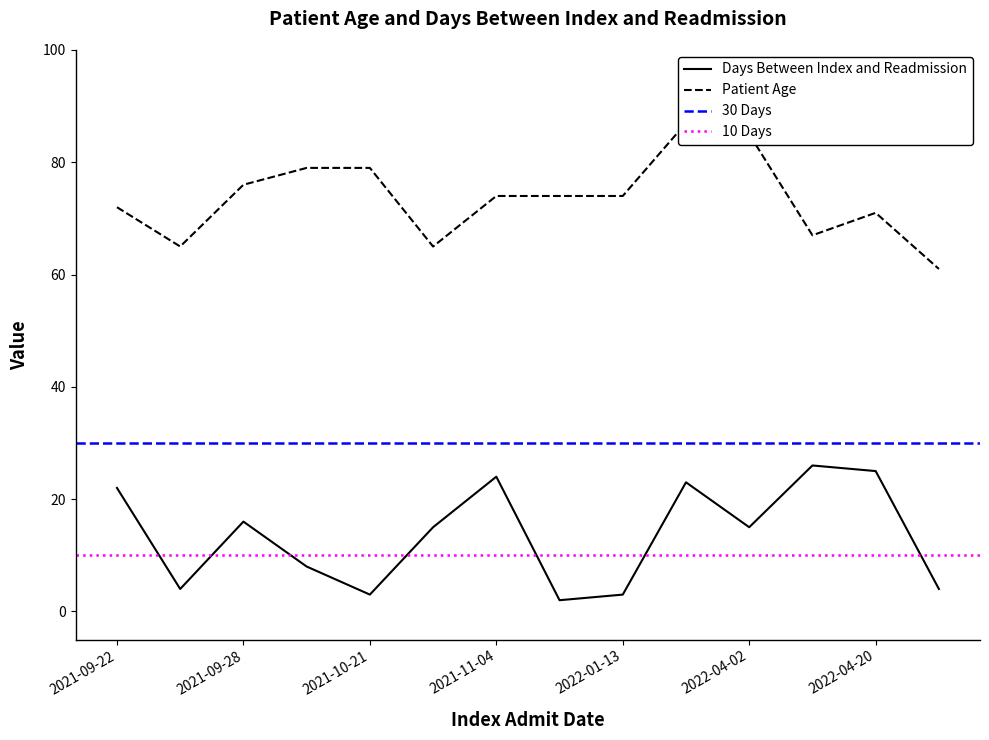

The value of Days Between Index and Readmission at 2022-04-20 is 25. True or false?

True